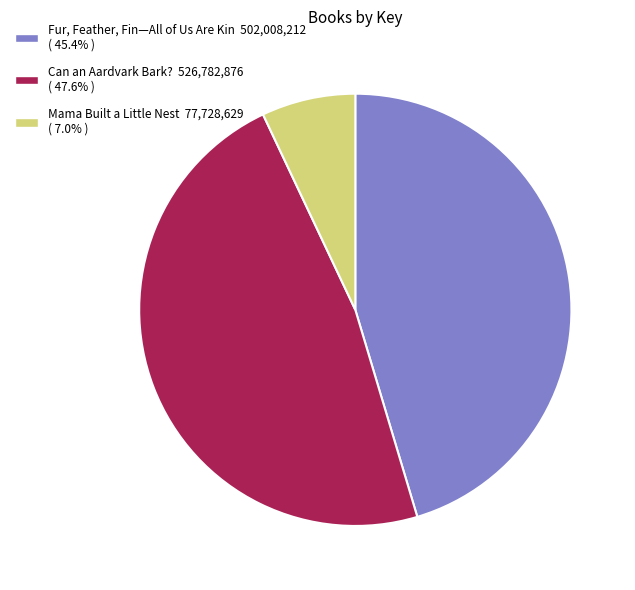

Is there any slice that represents more than half of the pie?

No